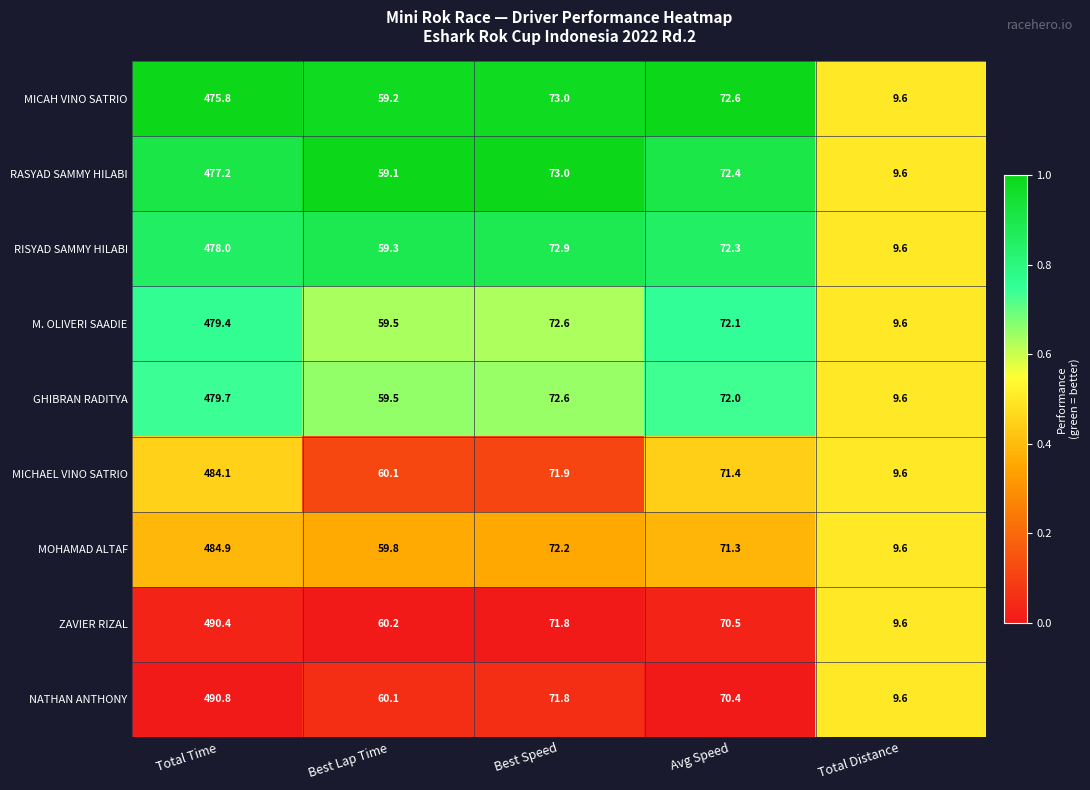

How many series are shown in this chart?

9